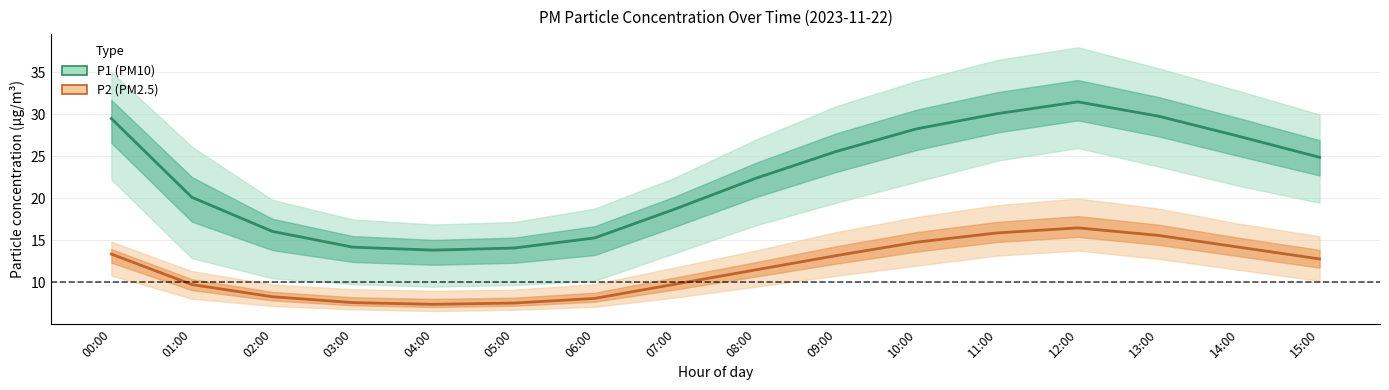

Which label corresponds to the smallest value in the chart?

04:00